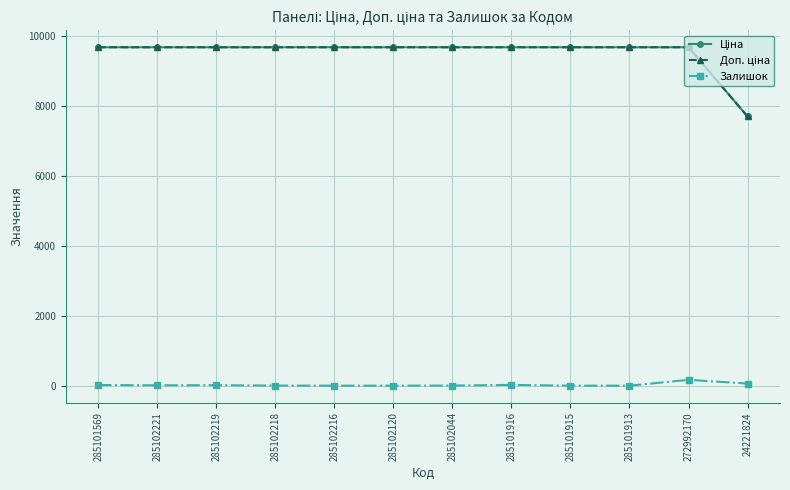

Does the chart have visible grid lines?

Yes